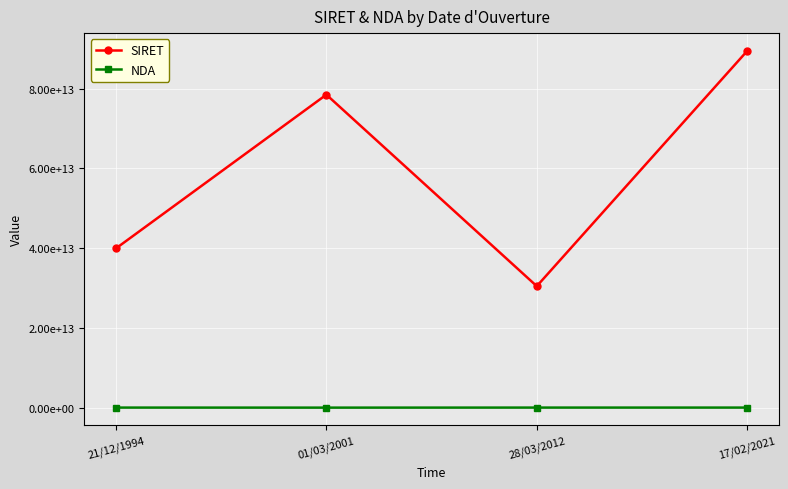

True or false: NDA has a value of 0 at 01/03/2001.

True